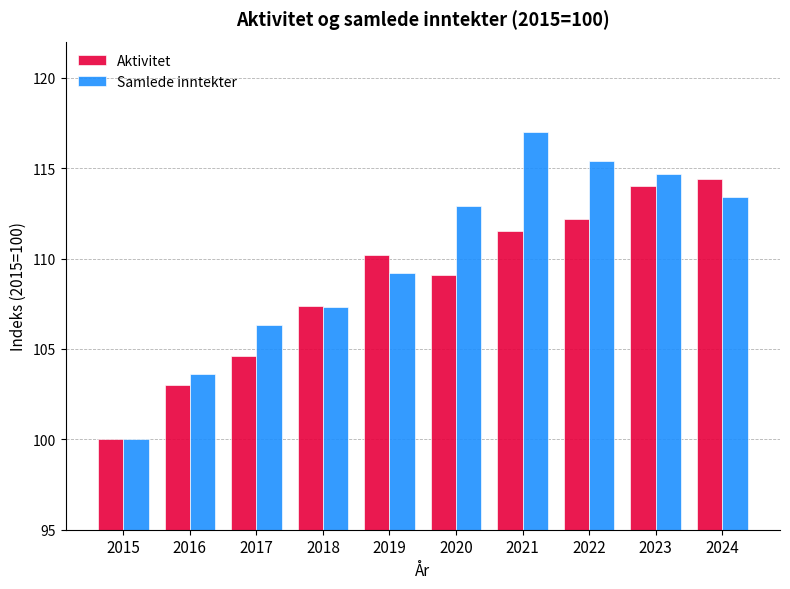

Which series has the widest spread of values?

Samlede inntekter